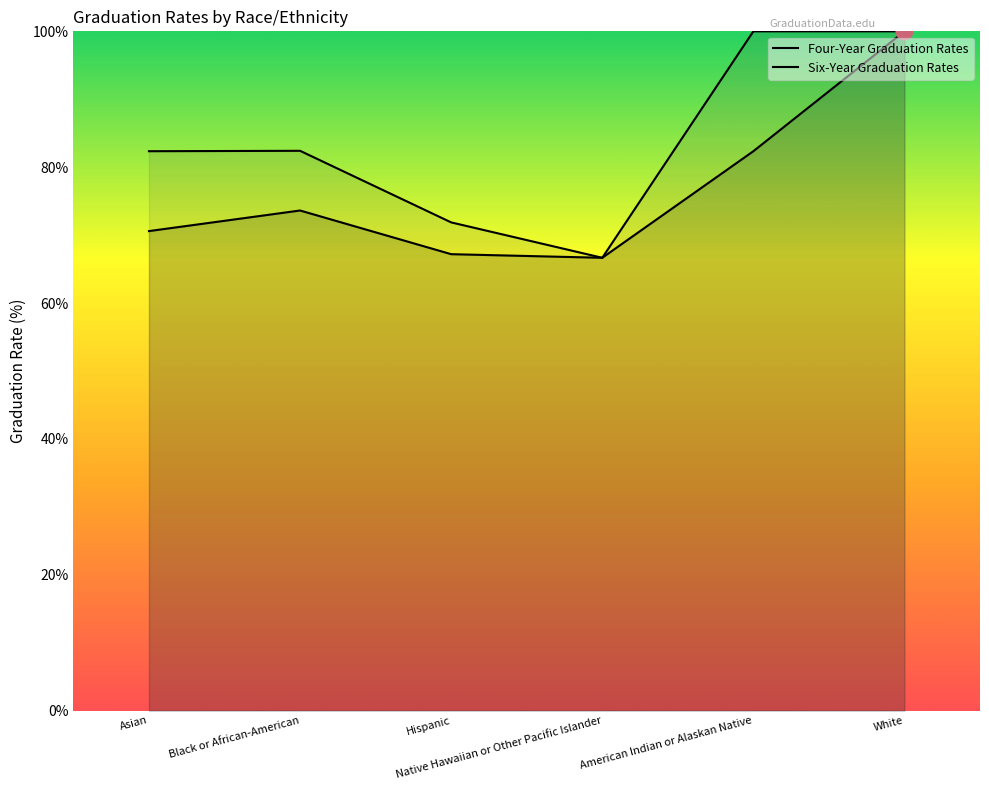

How many lines are shown in the chart?

2